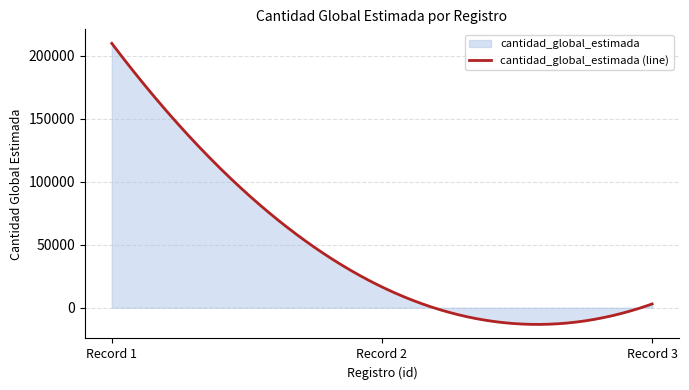

What is the smallest value displayed?

-13255.4